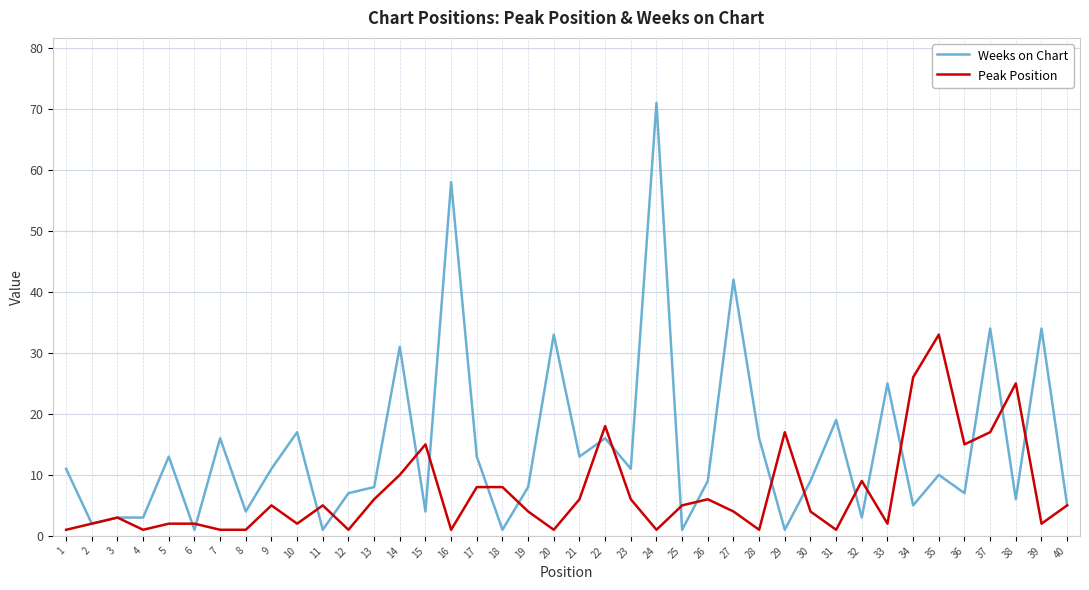

What are all the series names shown in the legend?

Weeks on Chart, Peak Position